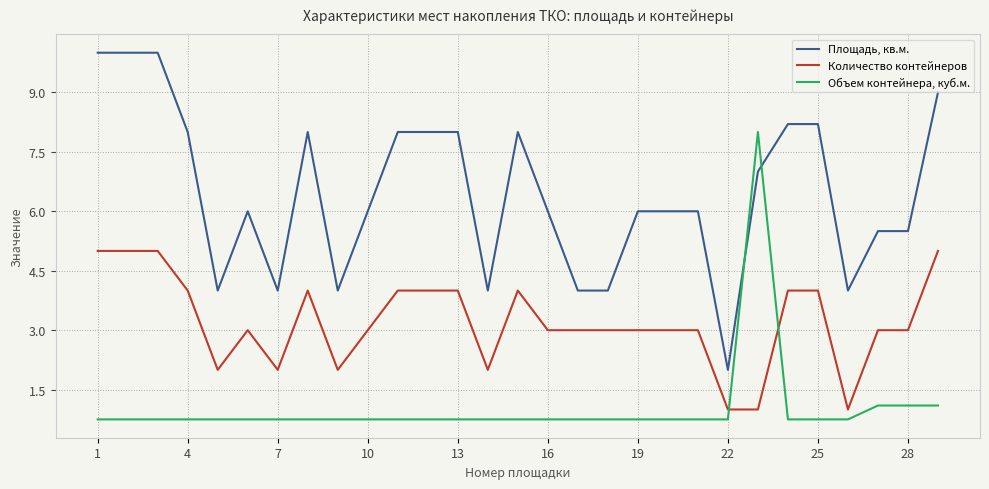

Rank the series by their average value, from highest to lowest.

Площадь, кв.м., Количество контейнеров, Объем контейнера, куб.м.